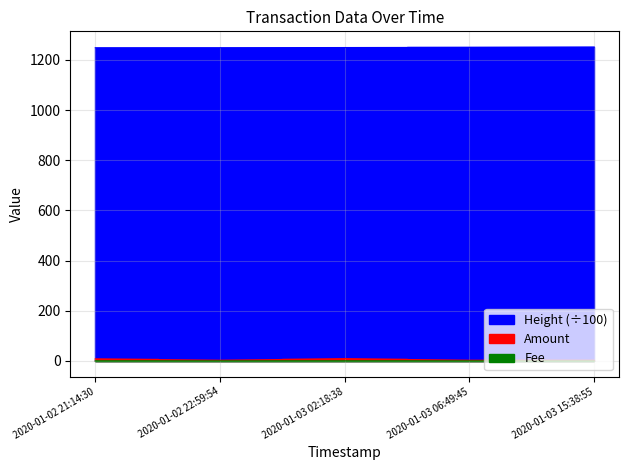

True or false: Fee and Height intersect in this chart.

False